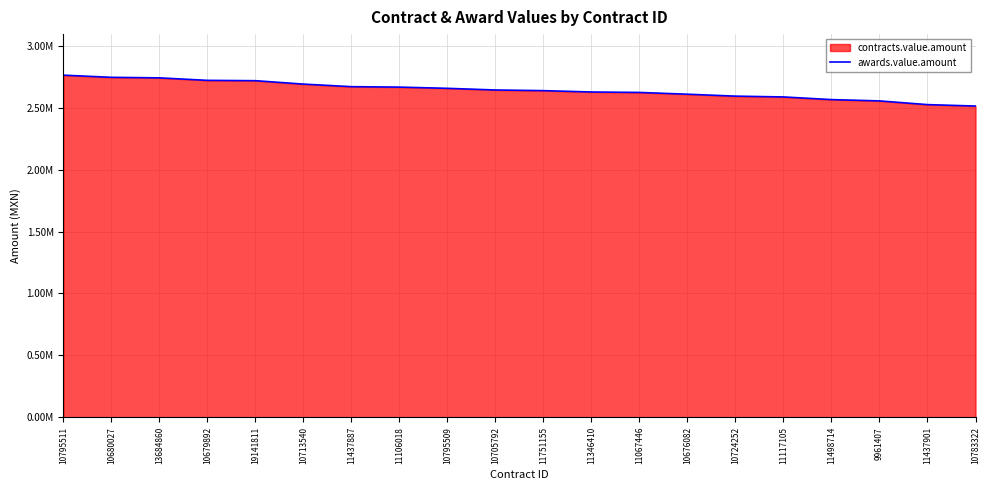

What is the sum of the values at 13684860 and 10795511?

5507172.8